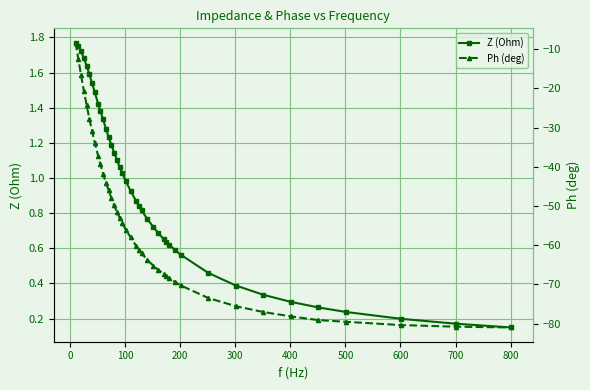

What is the value of the Z (Ohm) point at the 16th from the left?

1.1